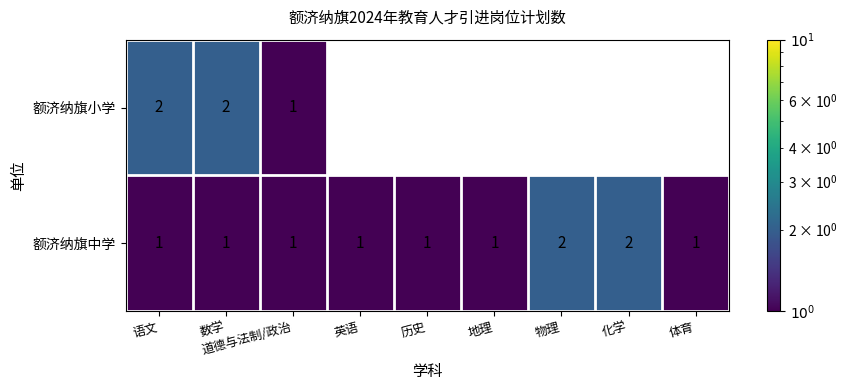

How many 额济纳旗中学 values are between 1 and 2?

9